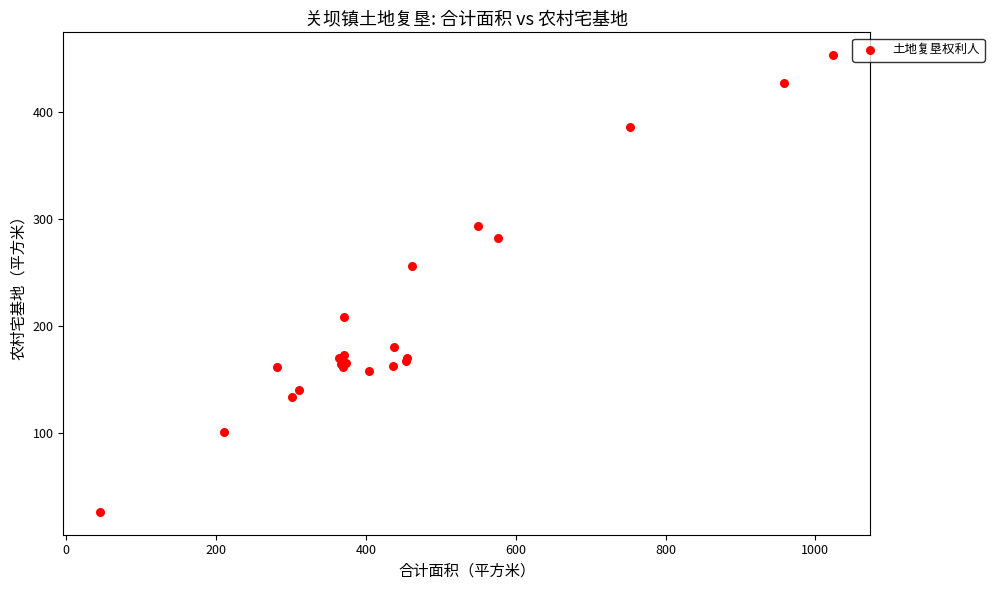

What Y value in the scatter plot is closest to 239?

256